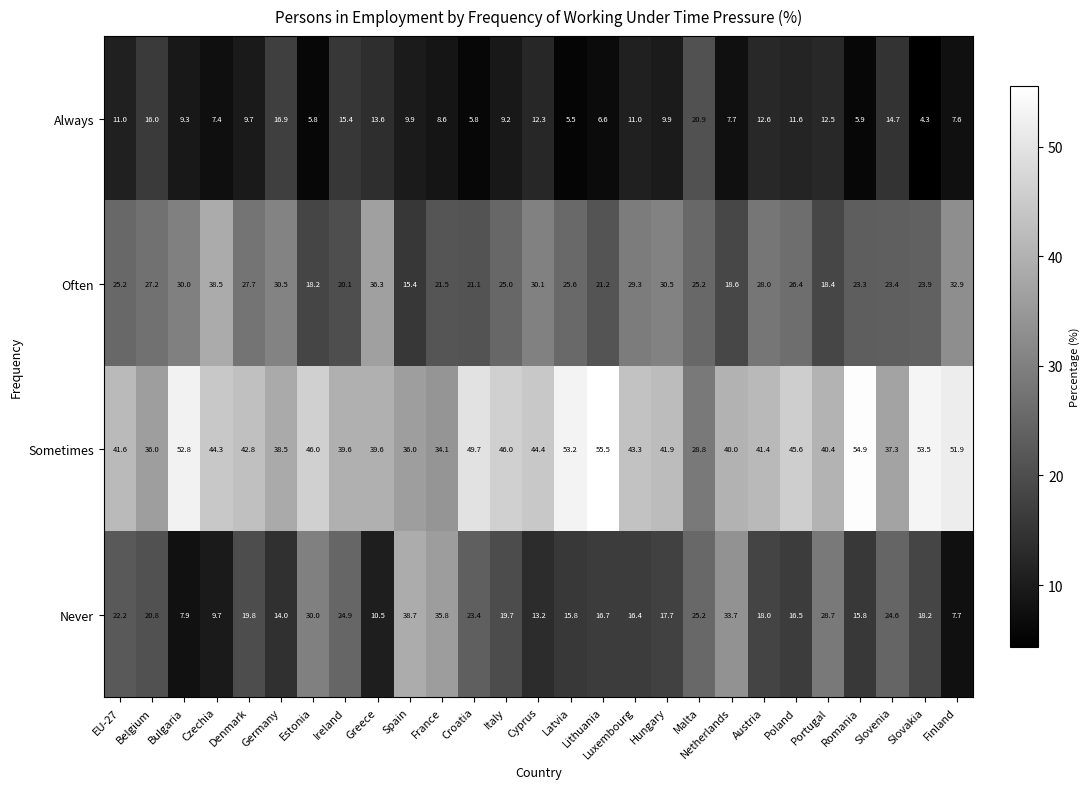

What is the difference between the second highest and second lowest values in the Always series?

11.4